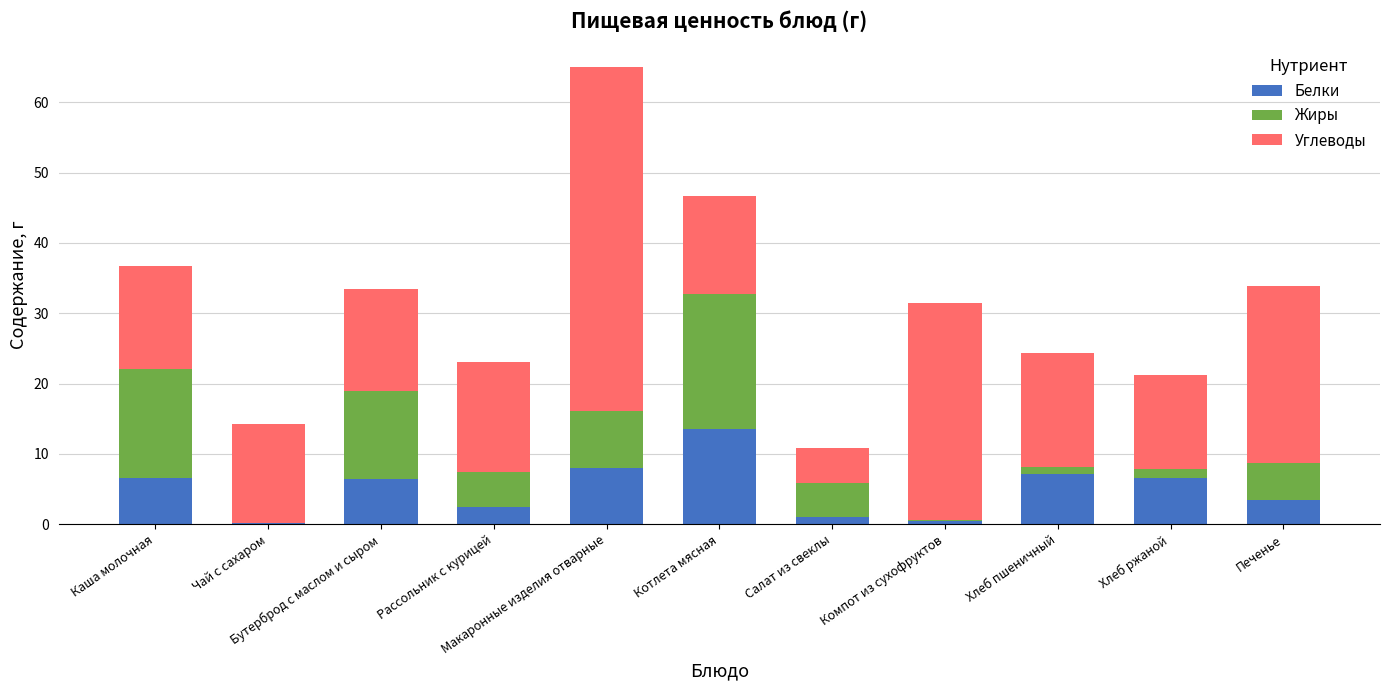

What is the sum of the Белки values at Чай с сахаром and Салат из свеклы?

1.2